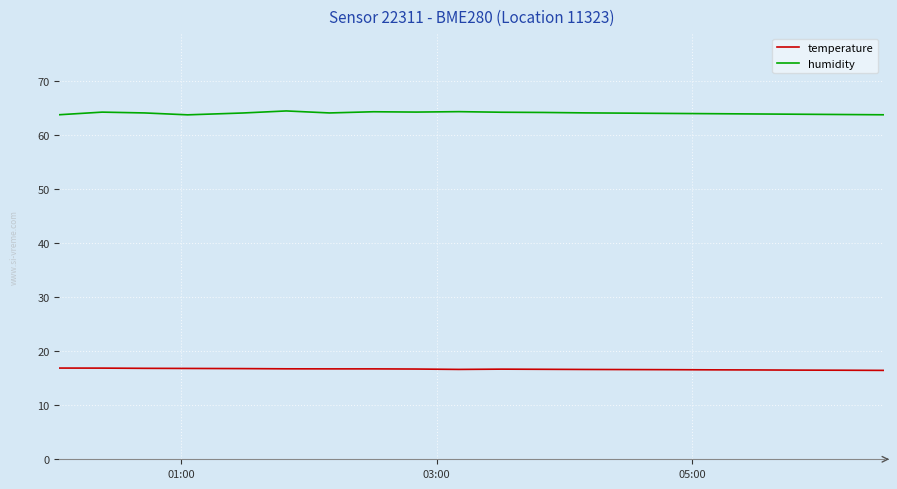

Which series has the largest total across all categories?

humidity